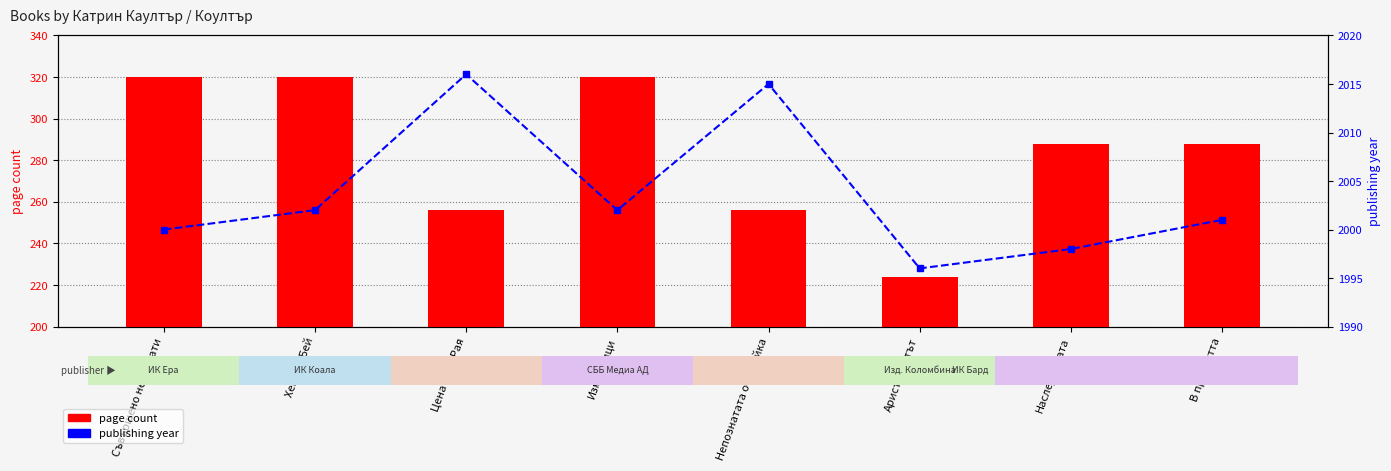

The publishing year series shows 745 at Измамници. True or false?

False